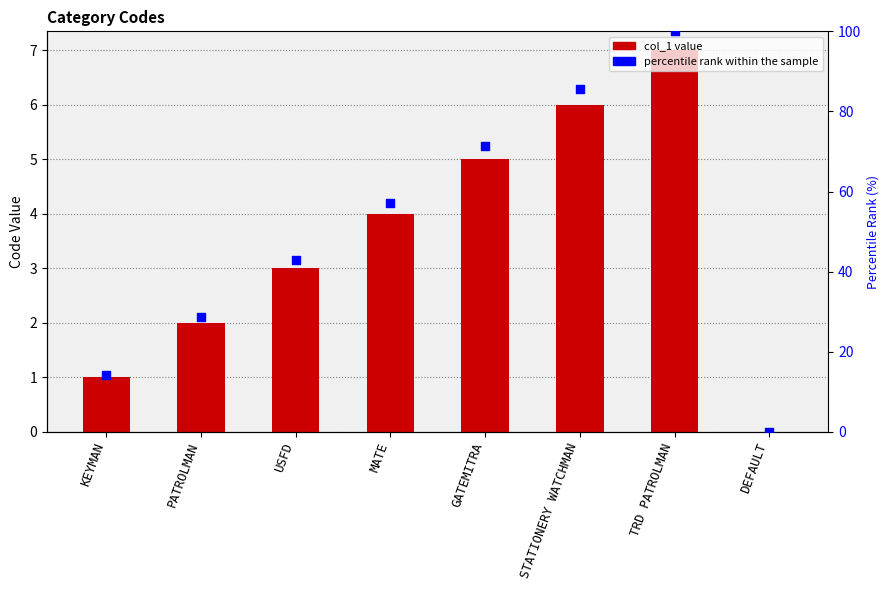

Is the value of percentile rank within the sample at USFD greater than the value of col_1 at DEFAULT?

Yes